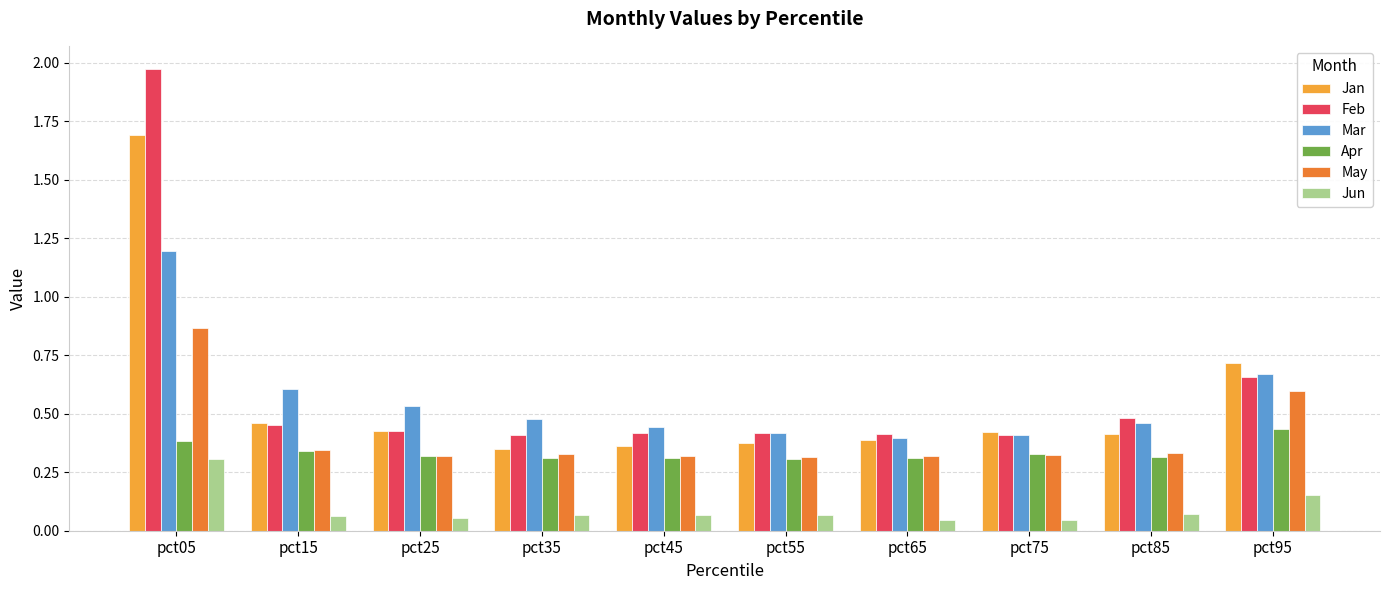

What is the sum of the Apr values at pct65 and pct25?

0.6